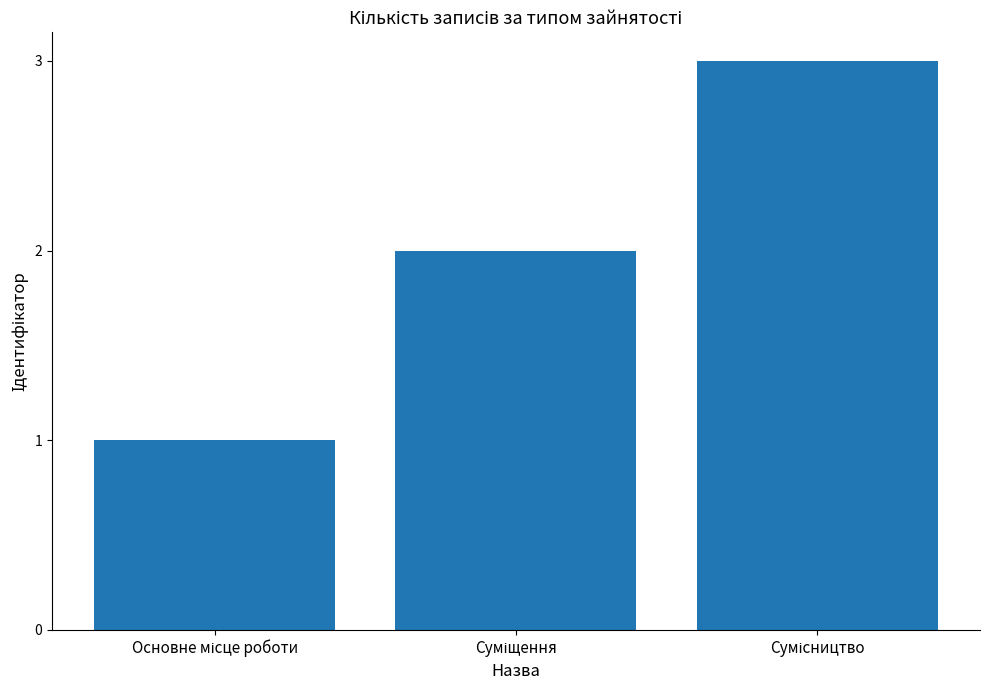

Does the chart contain any negative values?

No